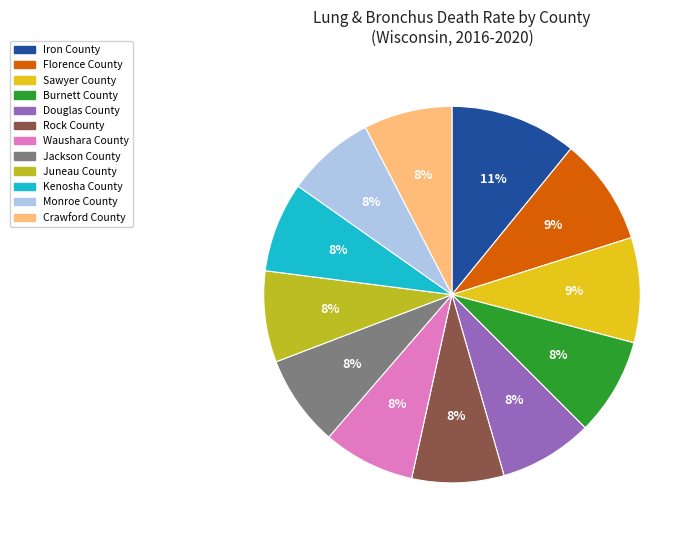

How many slices are in this pie chart?

12